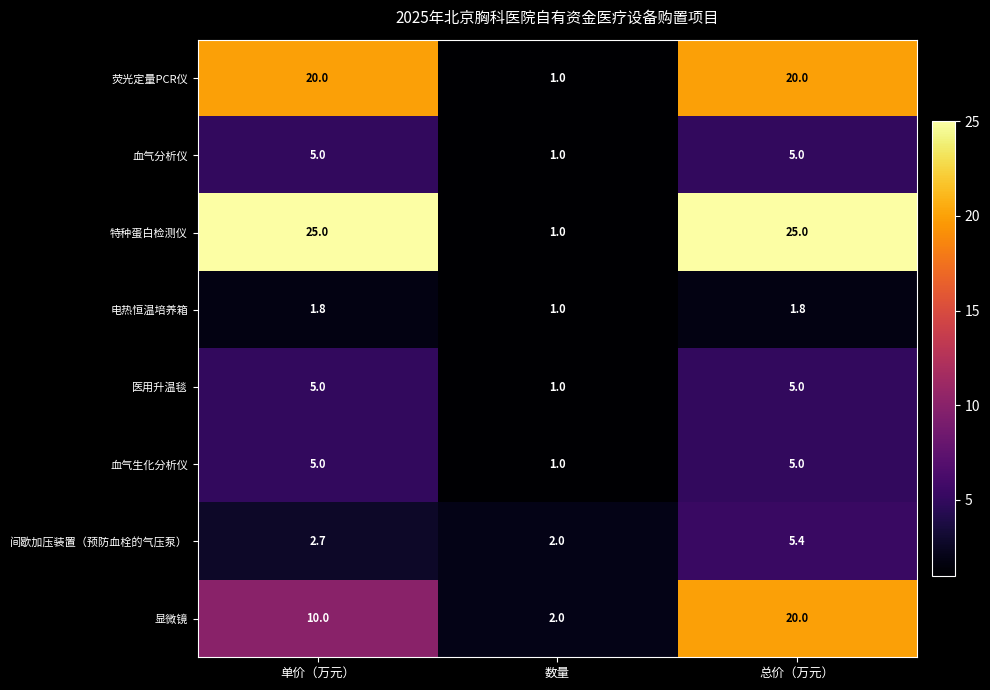

What is the difference between the maximum and minimum values in the 血气生化分析仪 series?

4.0